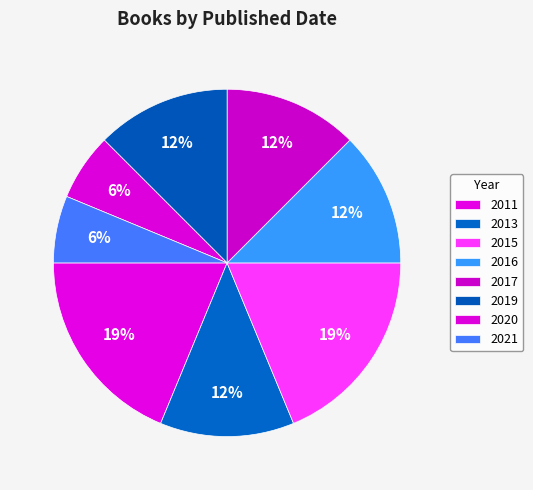

How many segments does this pie chart have?

8